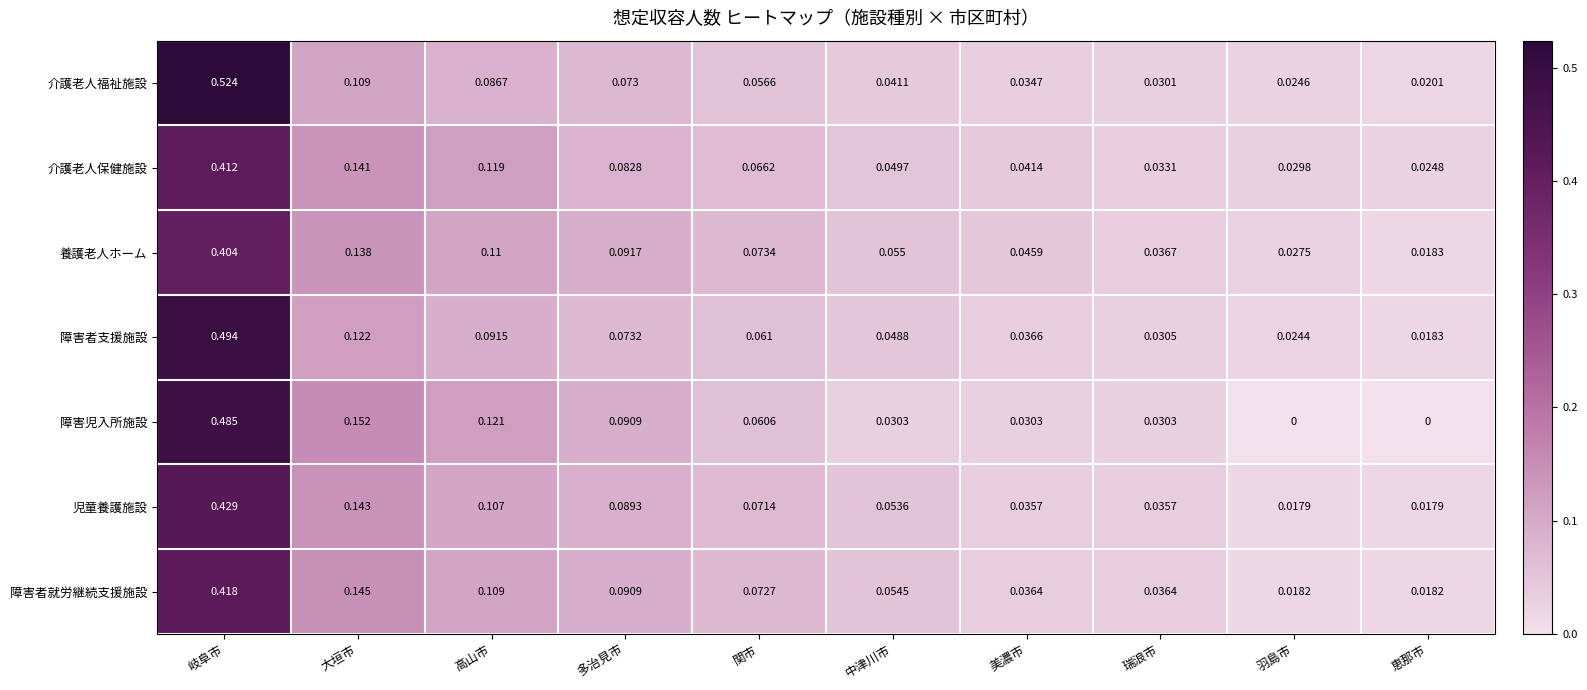

At which category is the sum across all series the highest?

岐阜市